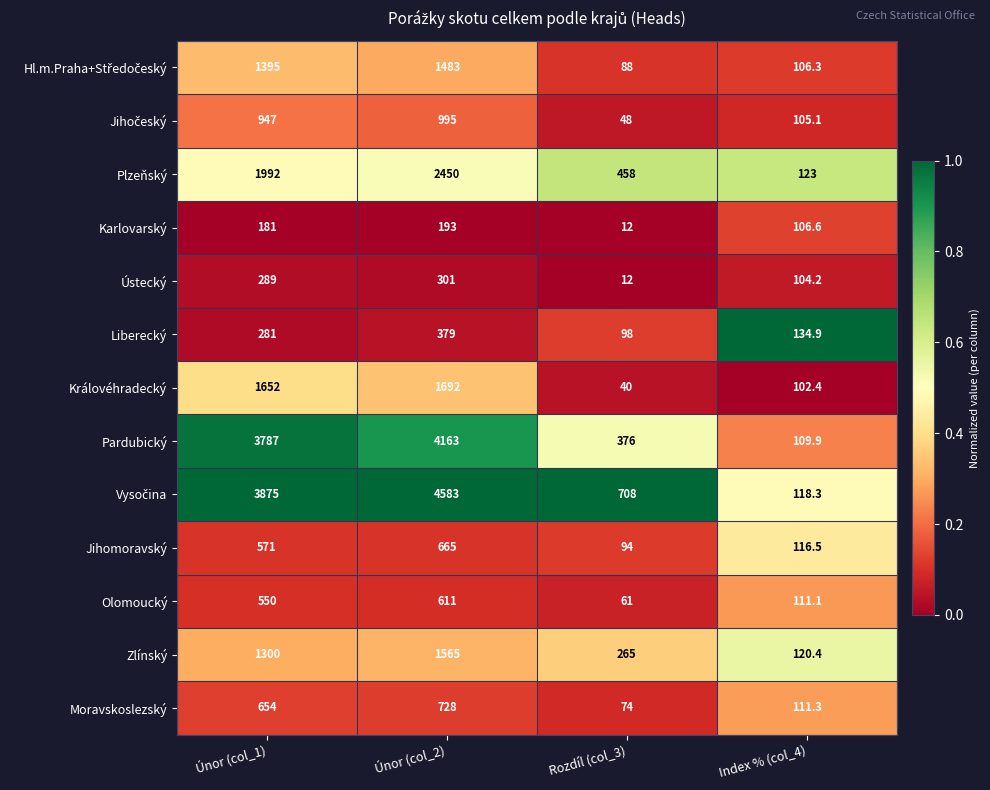

At which label is Jihomoravský closest to 379?

Únor (col_1)